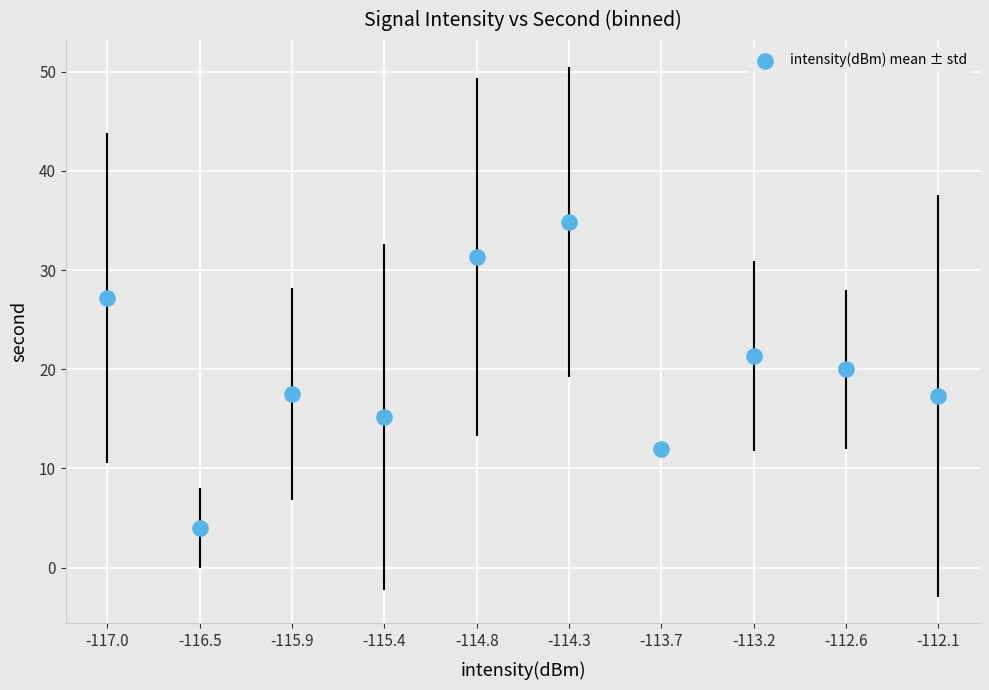

What is the range of Y values (max minus min)?

30.9